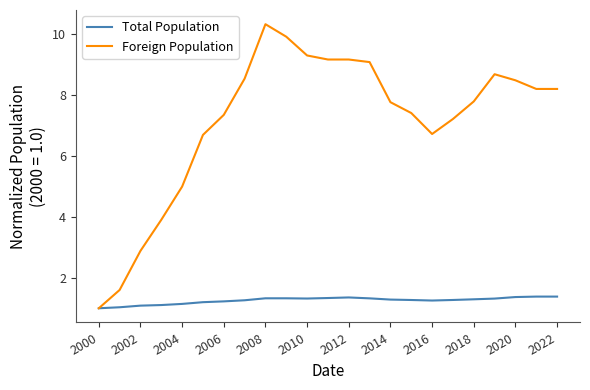

Is this an area chart (filled region under the line)?

No